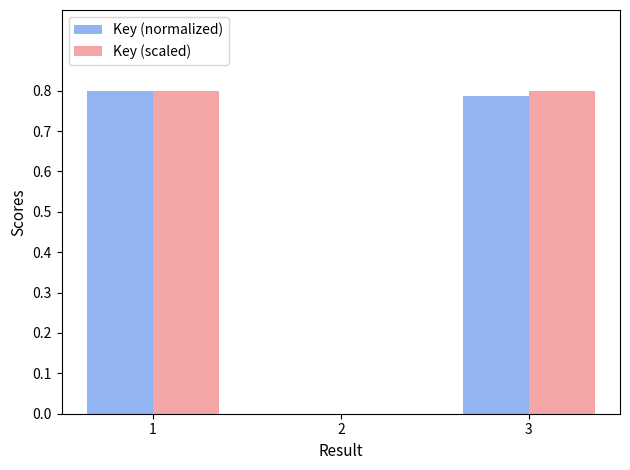

What is the total value across all series at 3?

1.6